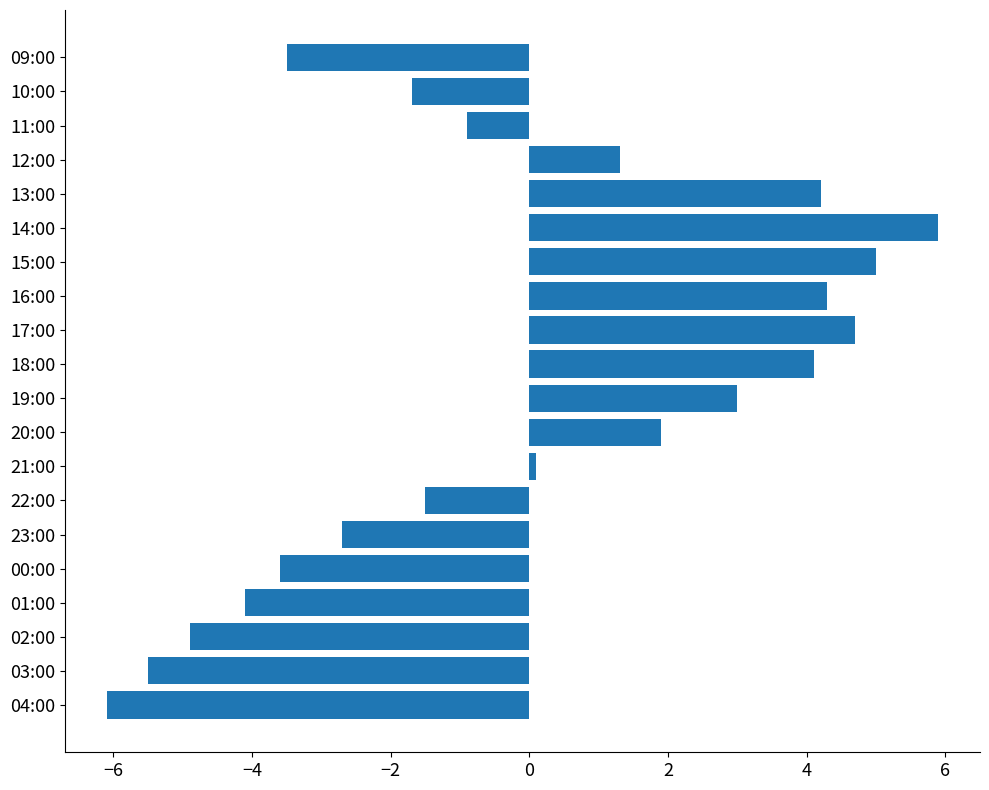

Between 11:00 and 01:00, which is larger?

11:00